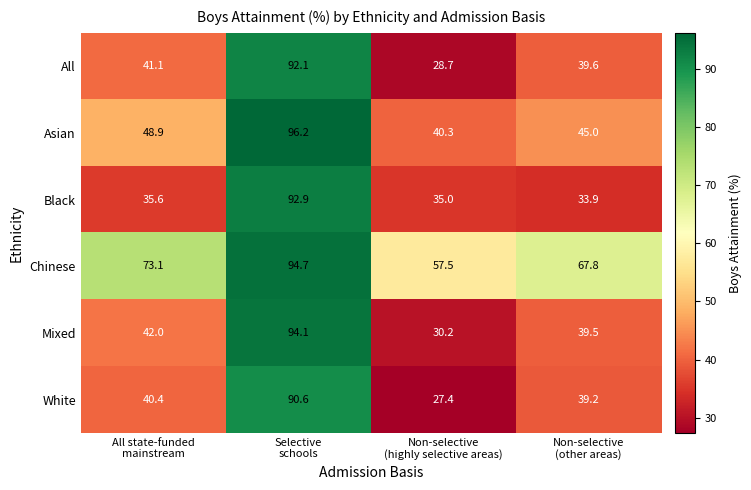

How many series are shown in this chart?

6